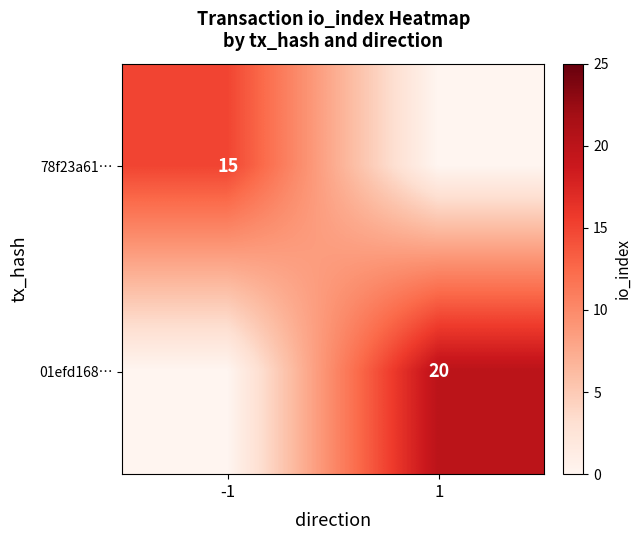

The value of 01efd168… at 1 is 32. True or false?

False